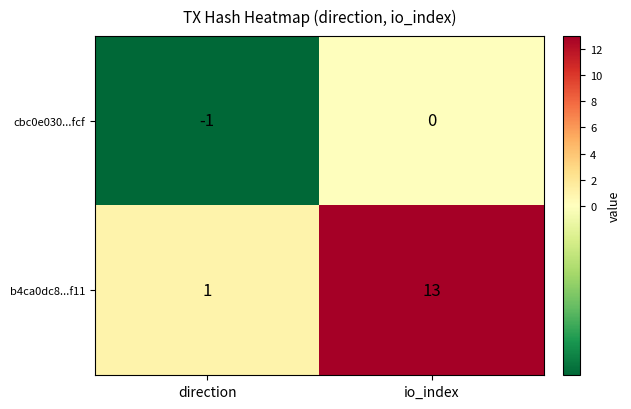

Reading right to left, extract all data points from this chart.

cbc0e030...fcf: 0	-1
b4ca0dc8...f11: 13	1